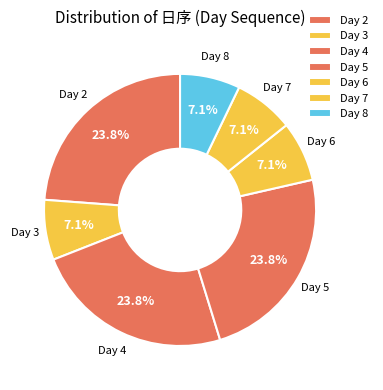

How many segments does this pie chart have?

7